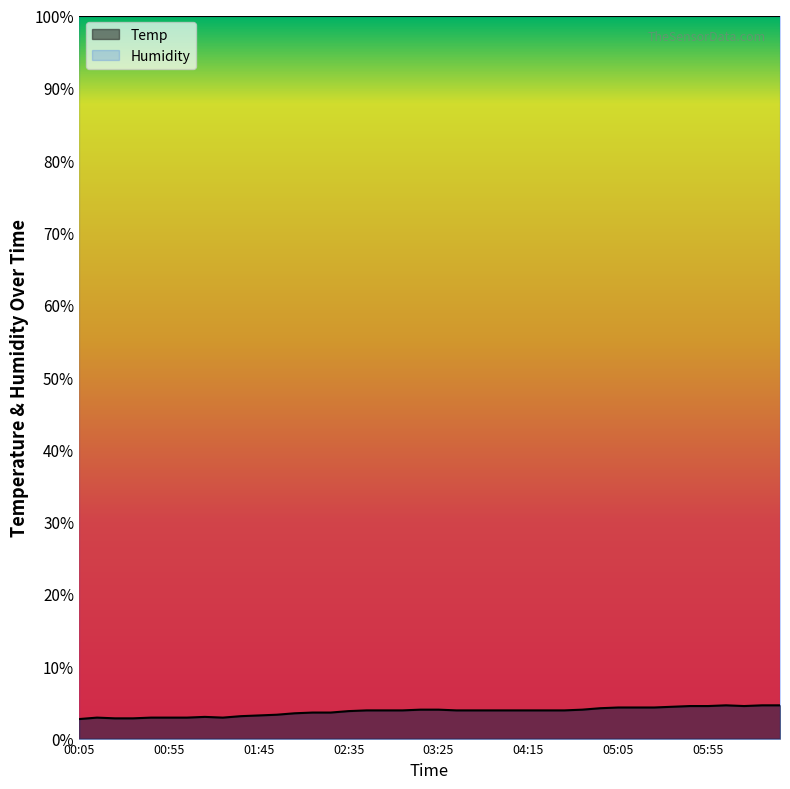

The chart shows a value of 3.6 at 02:15. True or false?

True